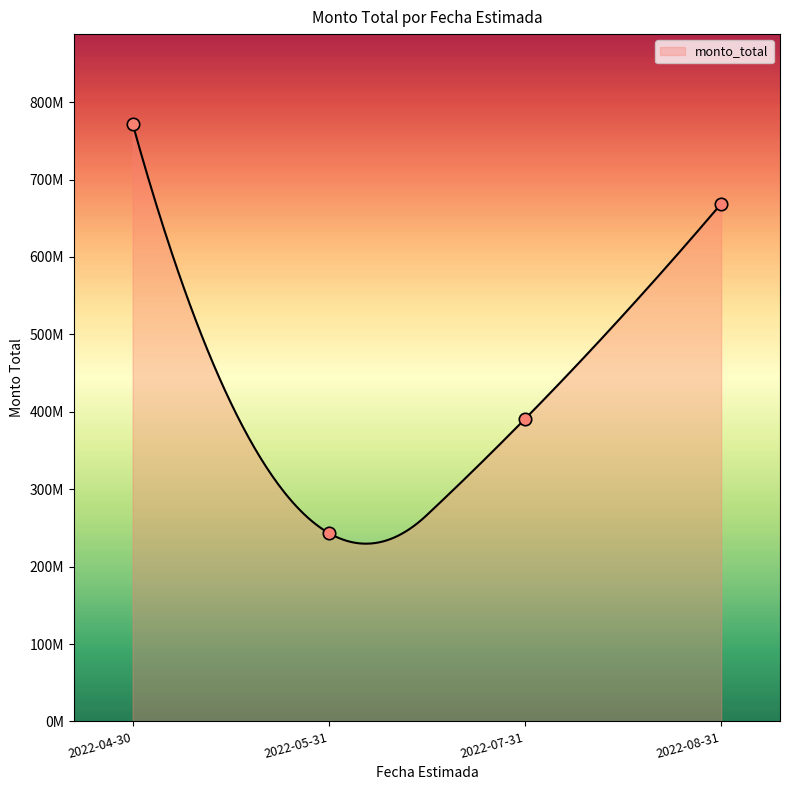

Which has a higher value, 2022-07-31 or 2022-04-30?

2022-04-30